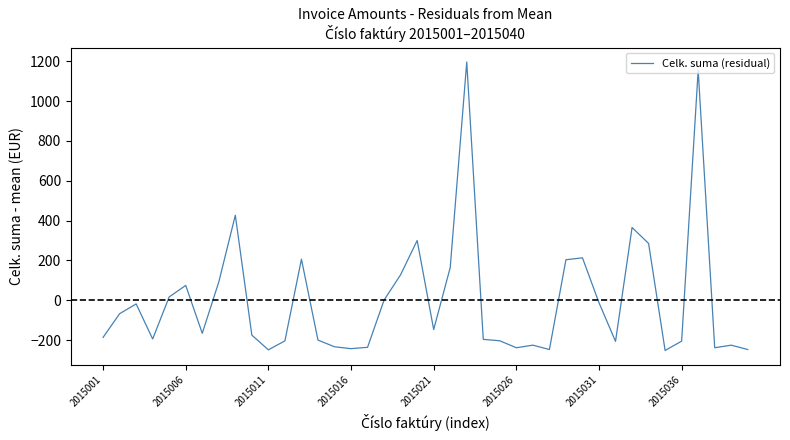

What is the difference between the maximum and minimum values?

1448.6